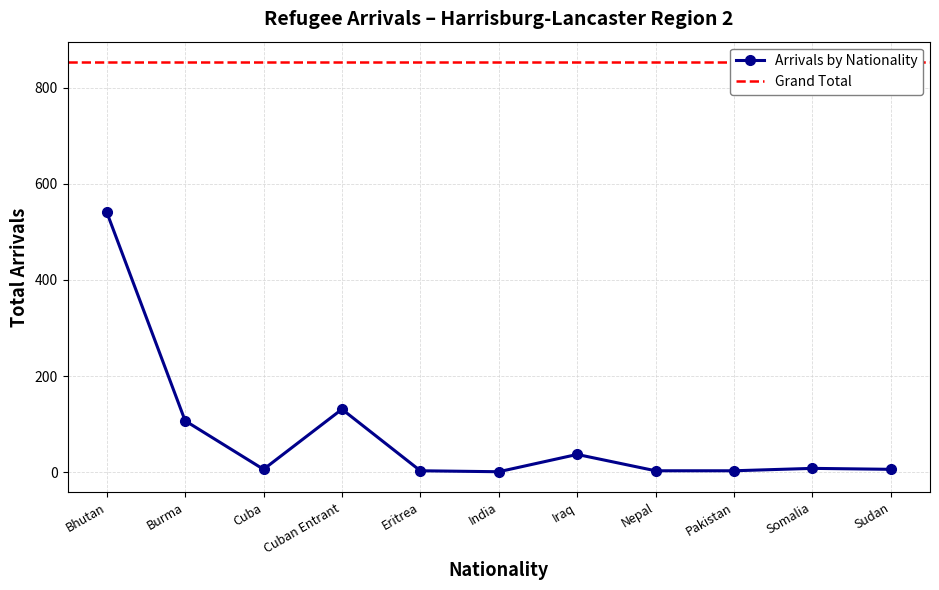

How many data points are above 6?

5